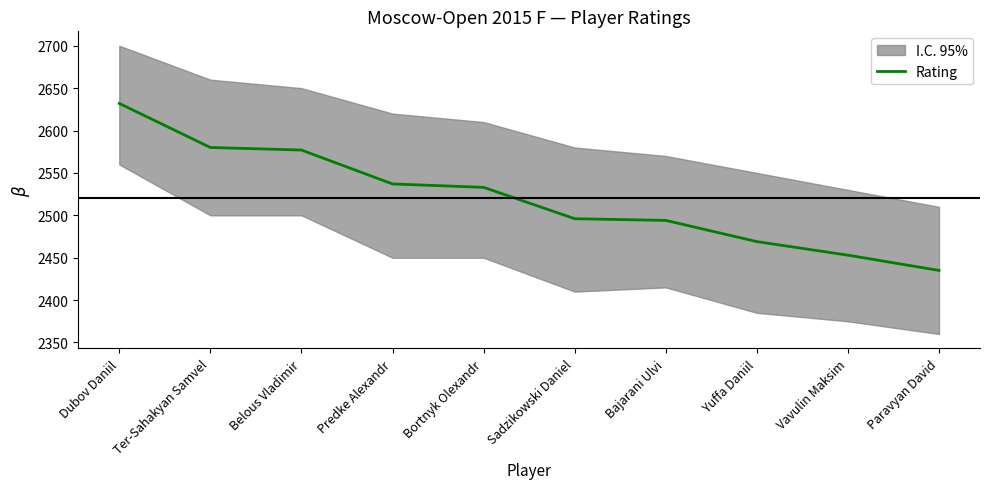

What is the approximate value at Bajarani Ulvi?

2494